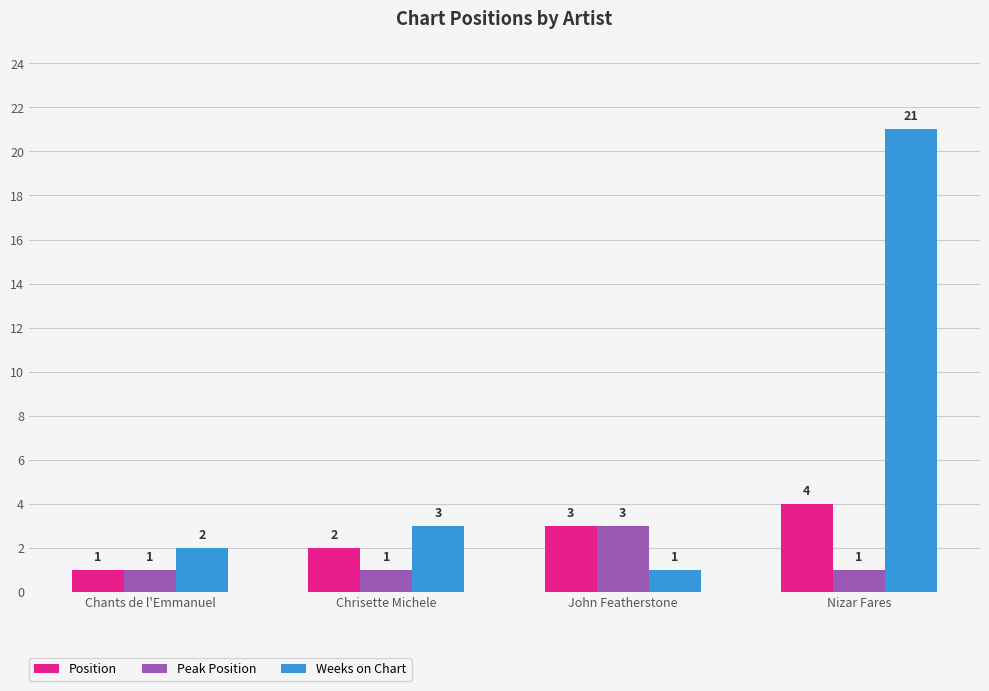

What is the average value of the Weeks on Chart series?

7